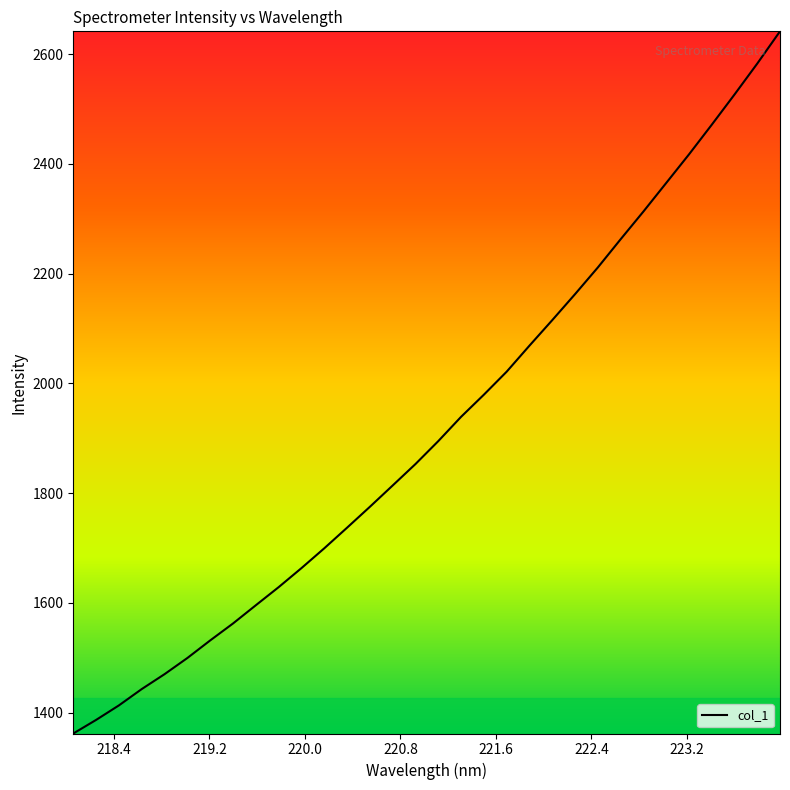

What is the maximum value shown in the chart?

2641.4